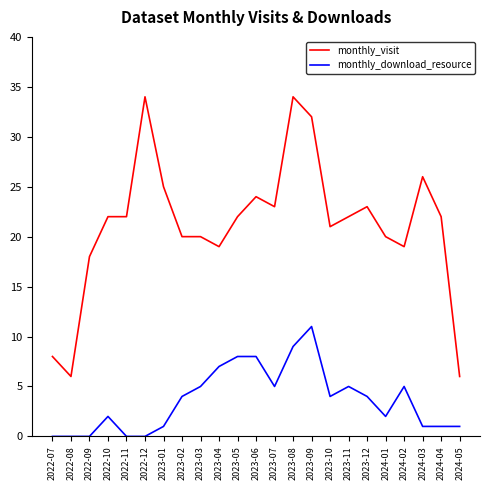

What is the total value across all series at 2023-07?

28